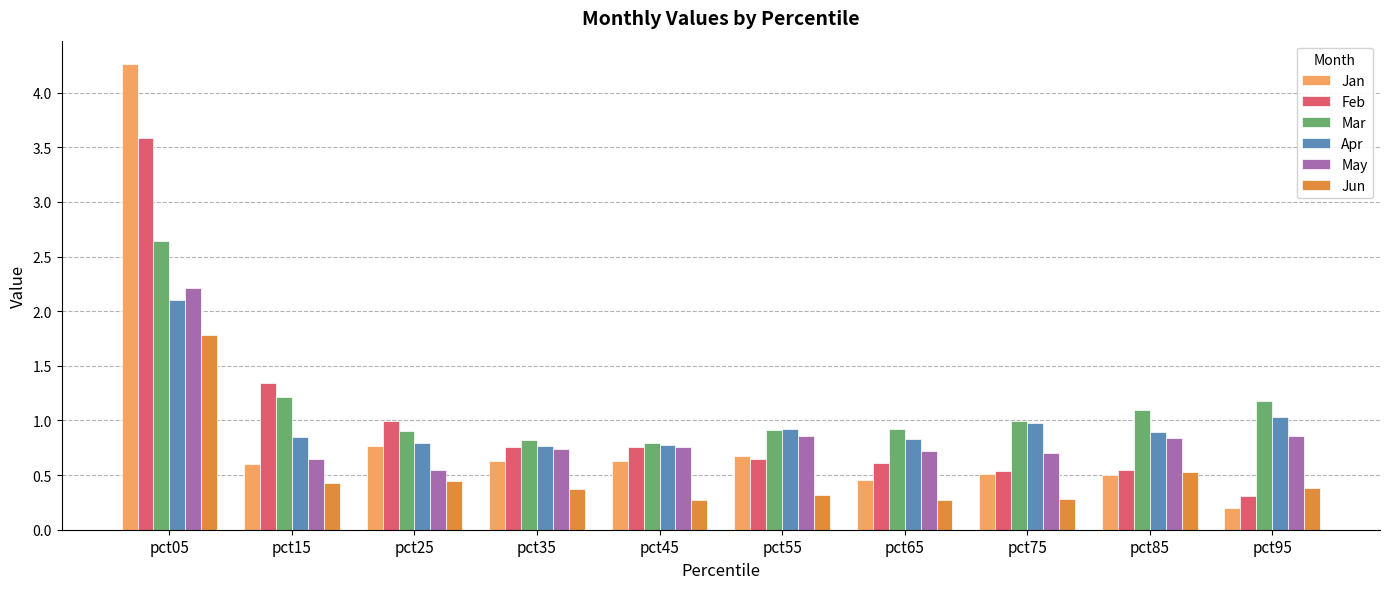

At which label does Jan reach its peak?

pct05